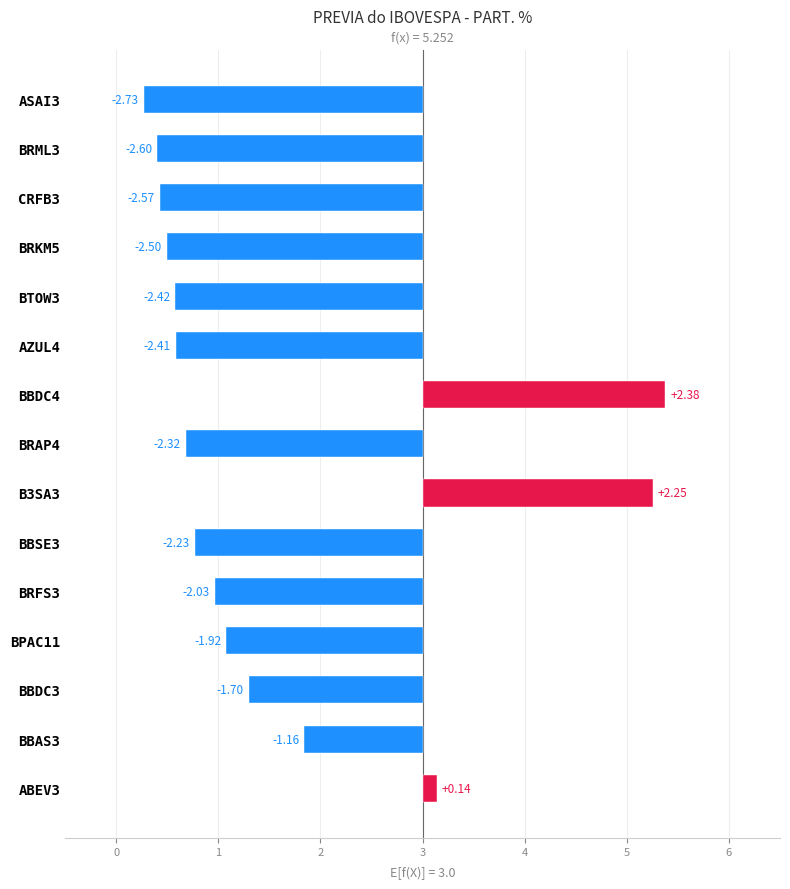

What is the difference between the values at ASAI3 and CRFB3?

0.2